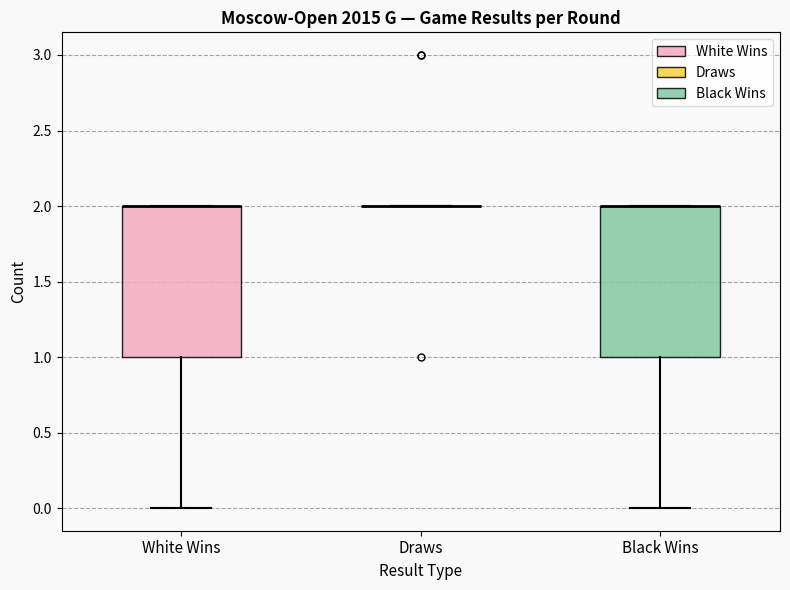

Where is the upper edge of the box for White Wins on the y-axis? The values are not printed on the chart, so give them approximately, as read against the axis.

2